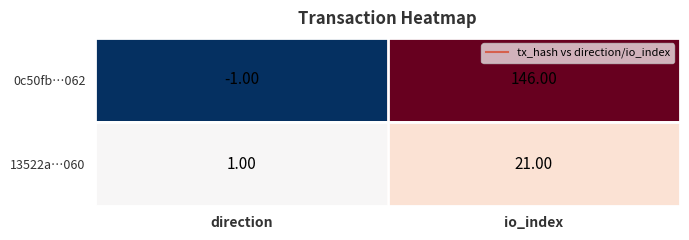

Which series has the largest total across all categories?

0c50fb…062